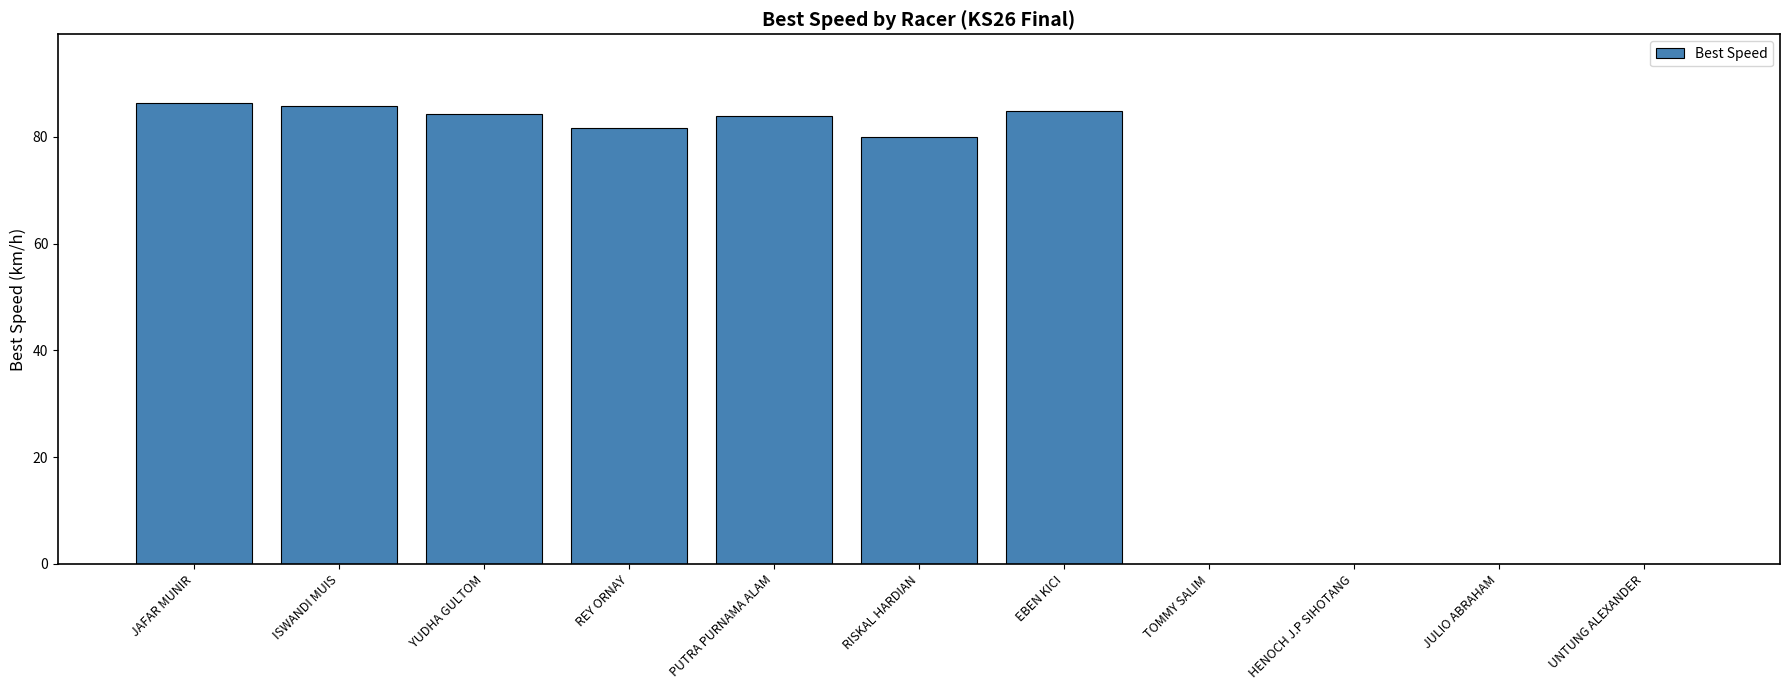

Are the bars grouped side by side (vs. stacked)?

No